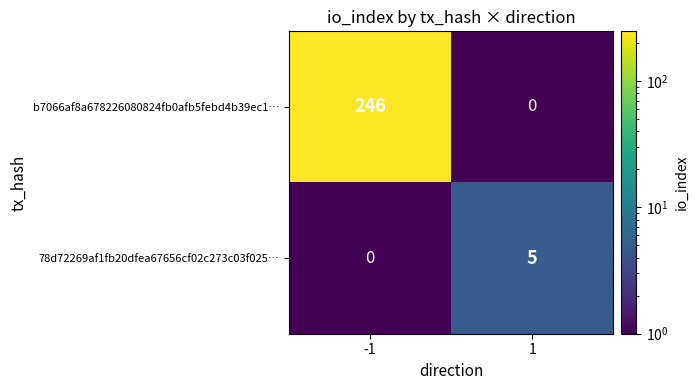

Rank the series at -1 from highest to lowest value.

b7066af8a678226080824fb0afb5febd4b39ec1…, 78d72269af1fb20dfea67656cf02c273c03f025…